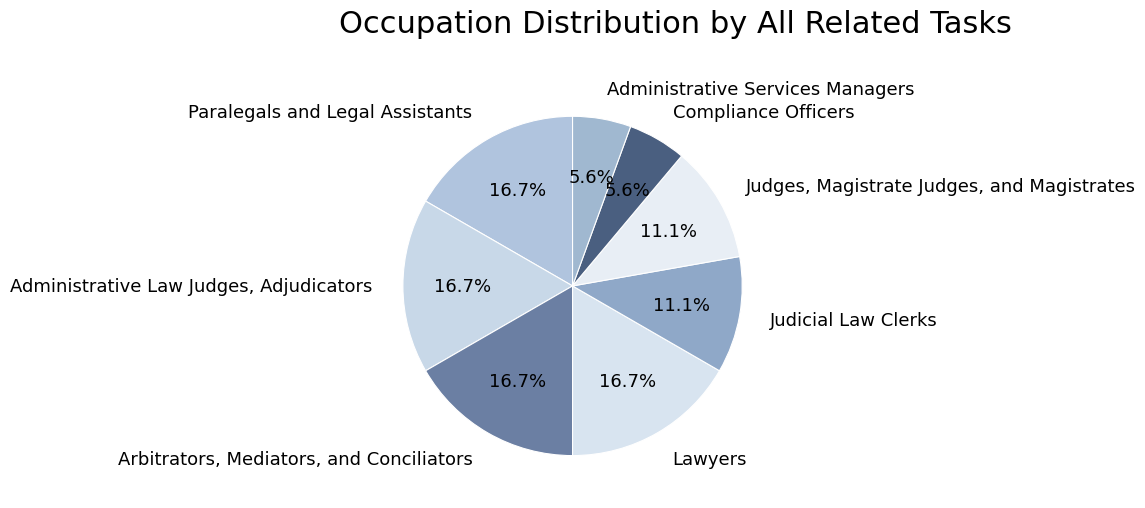

What is the ratio of the value at Judges, Magistrate Judges, and Magistrates to the value at Judicial Law Clerks?

1.0